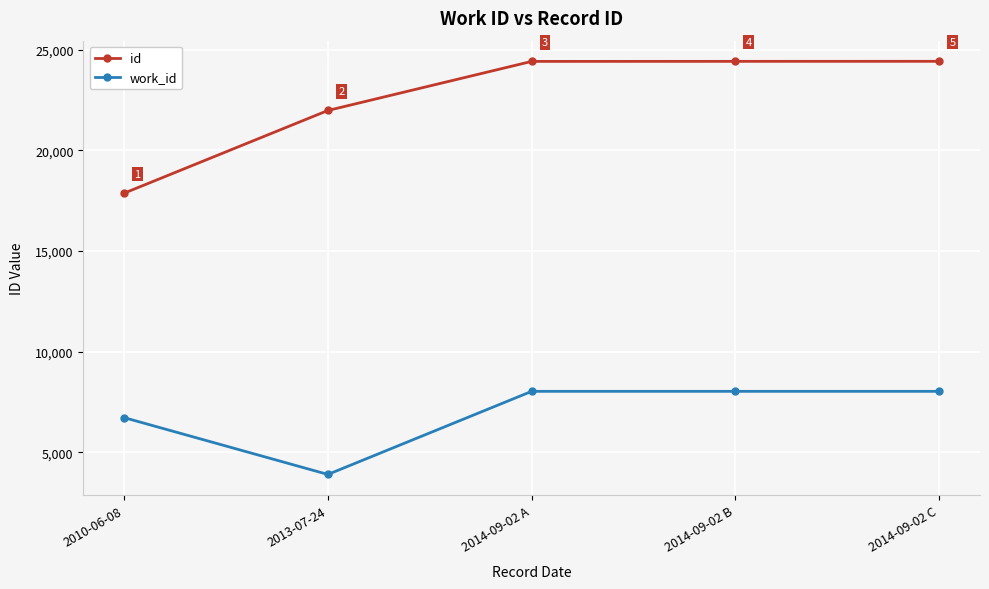

At which category does work_id reach its first local valley?

2013-07-24